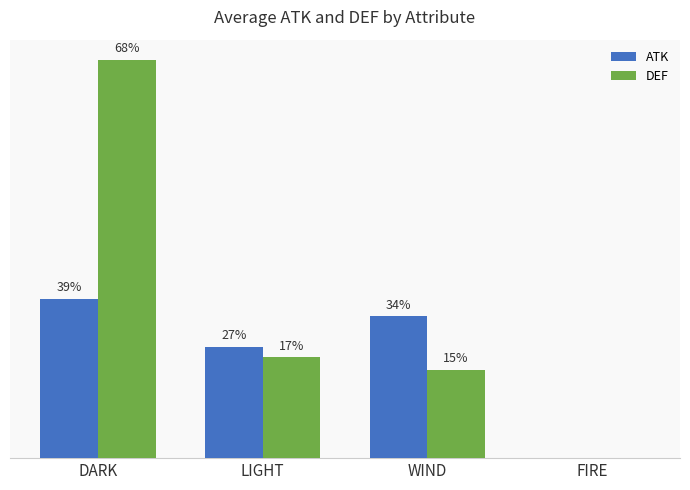

Are the bars horizontal?

No